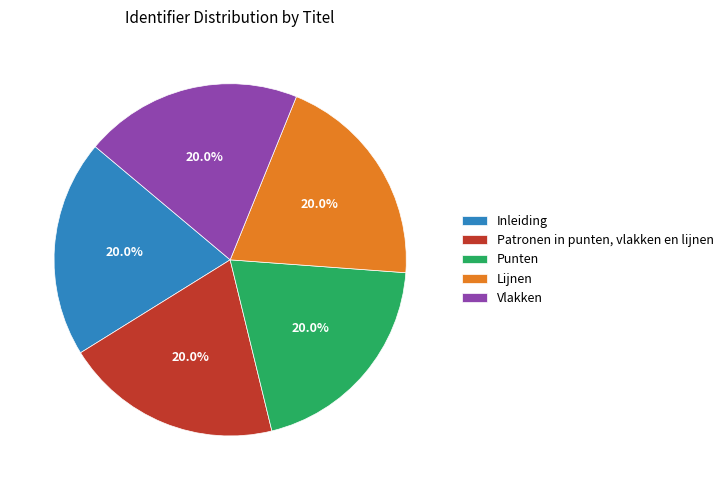

To the nearest percent, what percentage of the pie is Lijnen?

20%